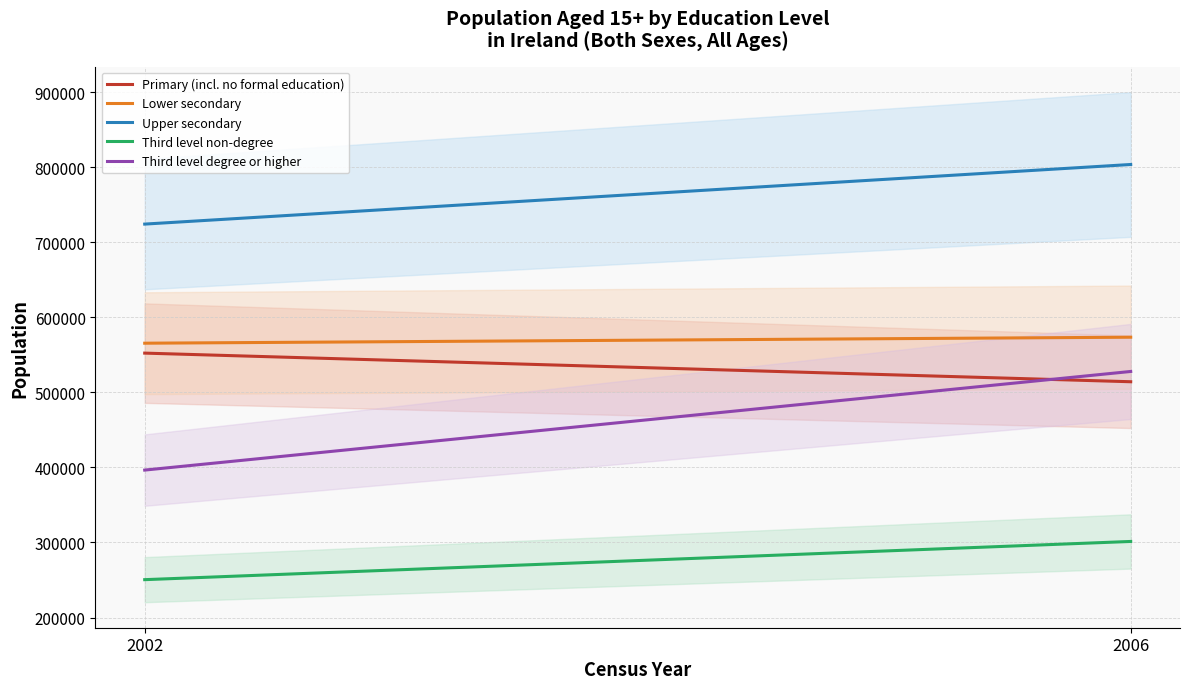

Which category has the highest value across all series?

2006